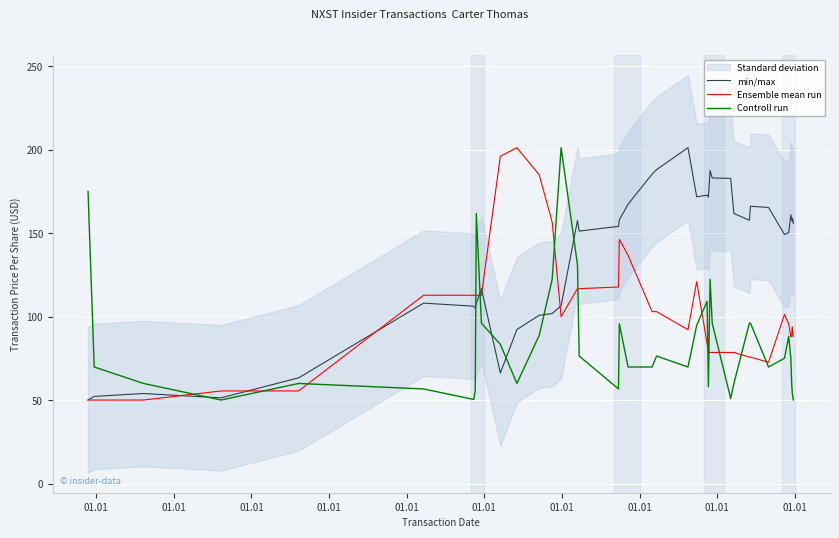

What is the maximum value for min/max?

201.3